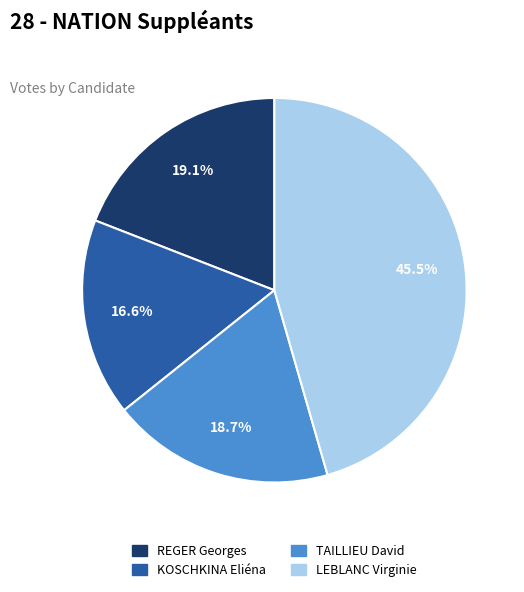

To the nearest percent, what portion does REGER Georges represent?

19%